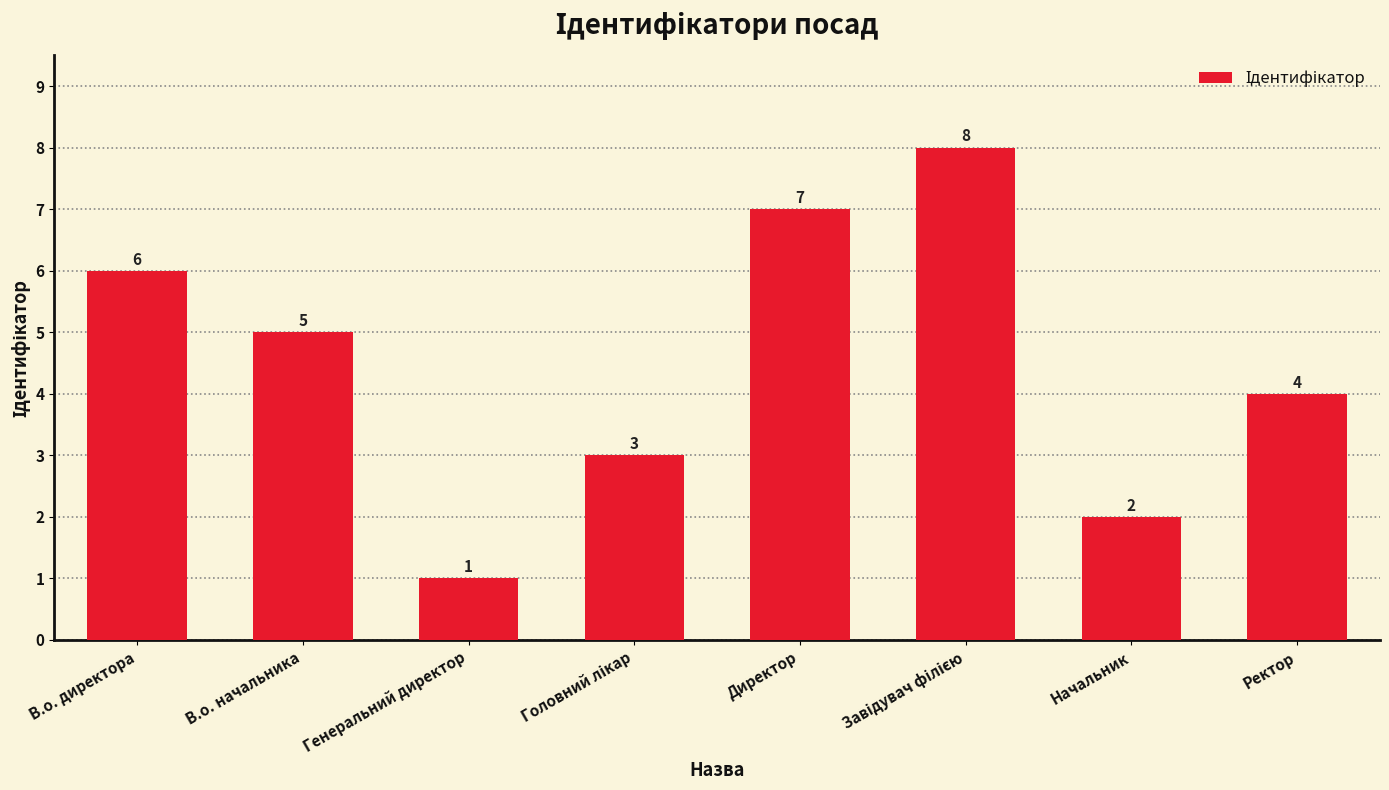

What is the value of the 3rd bar from the left?

1